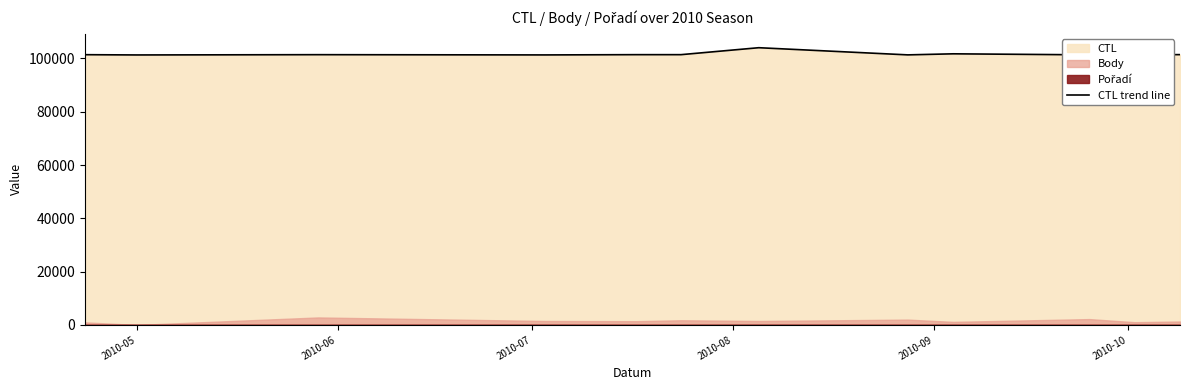

What is the highest value of the CTL trend line series?

104020